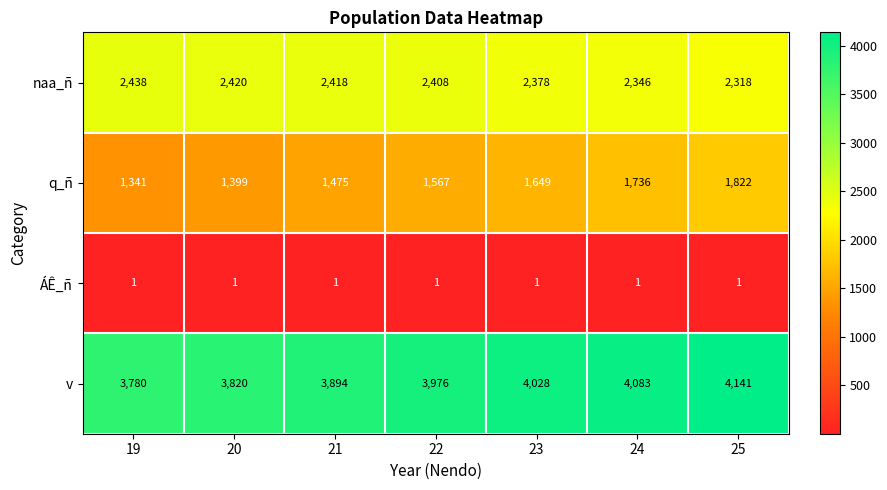

Reading left to right, what are all the values shown in this chart?

naa_ñ: 2438	2420	2418	2408	2378	2346	2318
q_ñ: 1341	1399	1475	1567	1649	1736	1822
ÁÊ_ñ: 1	1	1	1	1	1	1
v: 3780	3820	3894	3976	4028	4083	4141